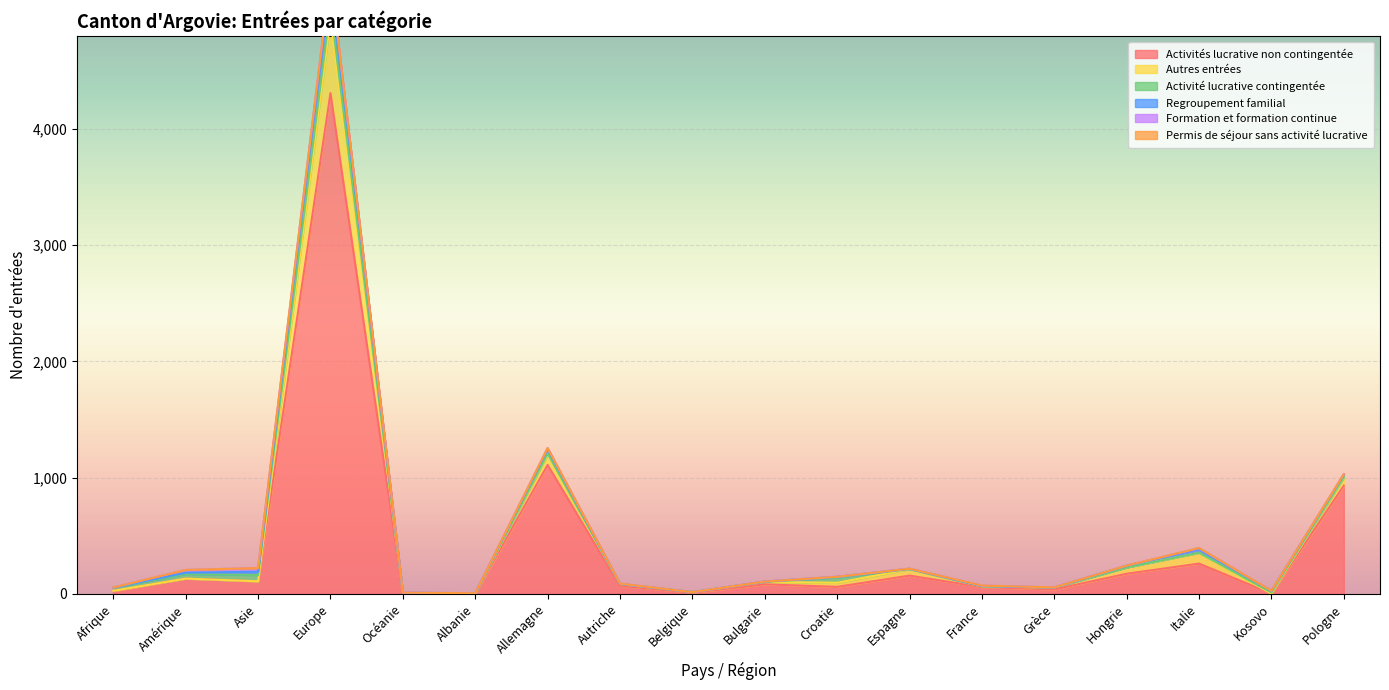

Is it true that Activités lucrative non contingentée equals 4309 at Europe?

True